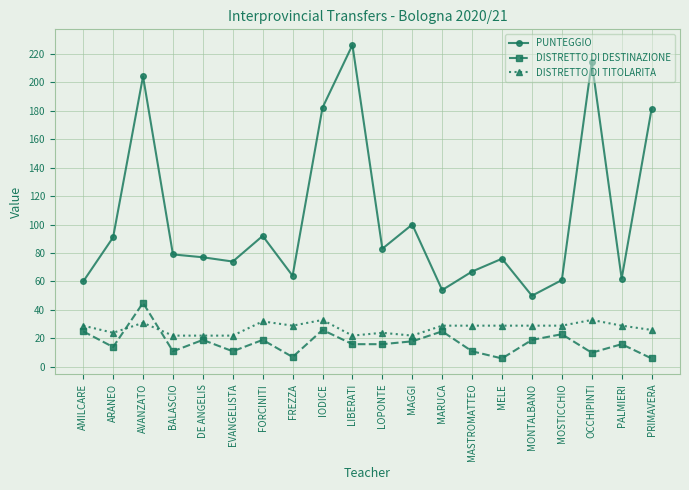

Reading left to right, list all the values displayed in this chart.

PUNTEGGIO: 60	91	204	79	77	74	92	64	182	226	83	100	54	67	76	50	61	214	62	181
DISTRETTO DI DESTINAZIONE: 25	14	45	11	19	11	19	7	26	16	16	18	25	11	6	19	23	10	16	6
DISTRETTO DI TITOLARITA: 29	24	31	22	22	22	32	29	33	22	24	22	29	29	29	29	29	33	29	26